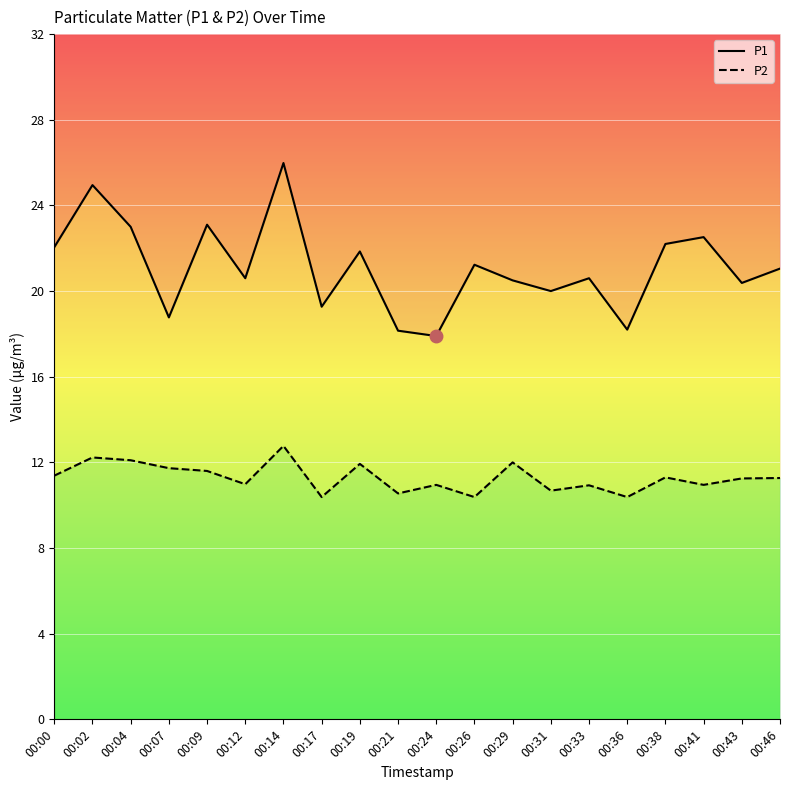

At which label does P1 reach its minimum?

00:24